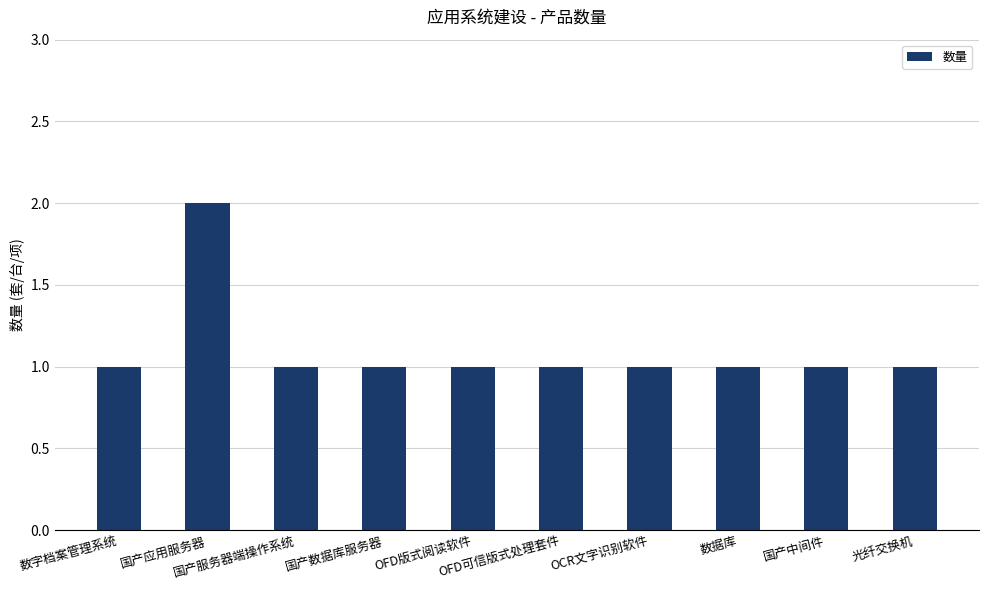

Reading left to right, list all the values displayed in this chart.

1	2	1	1	1	1	1	1	1	1